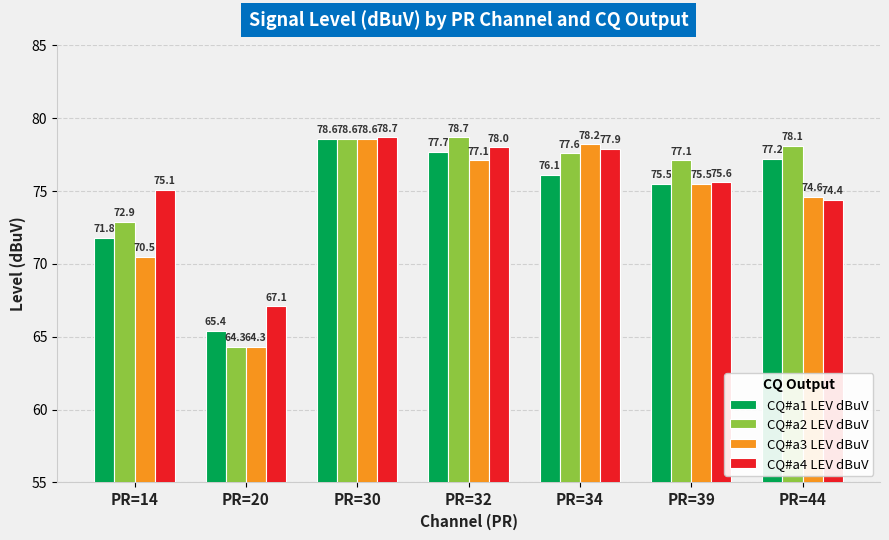

What is the value of the CQ#a4 LEV dBuV bar at the 5th from the left?

77.9